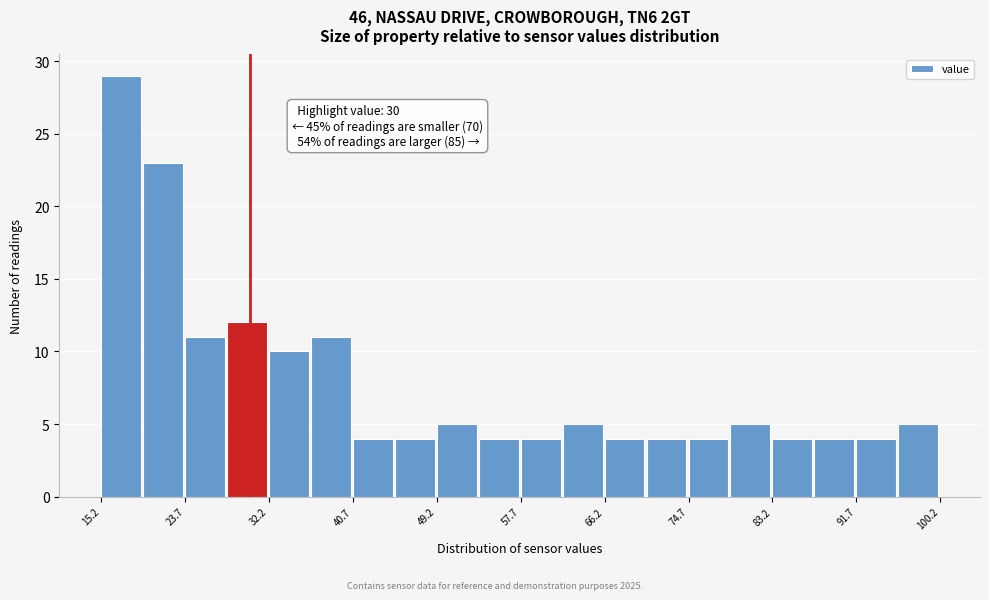

Over which range of the x-axis is the bar tallest?

15 to 19